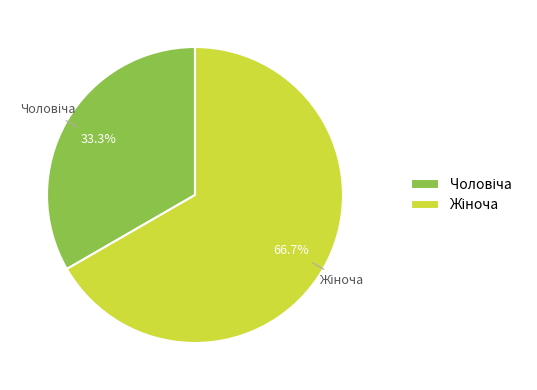

Does any single category account for the majority?

Yes